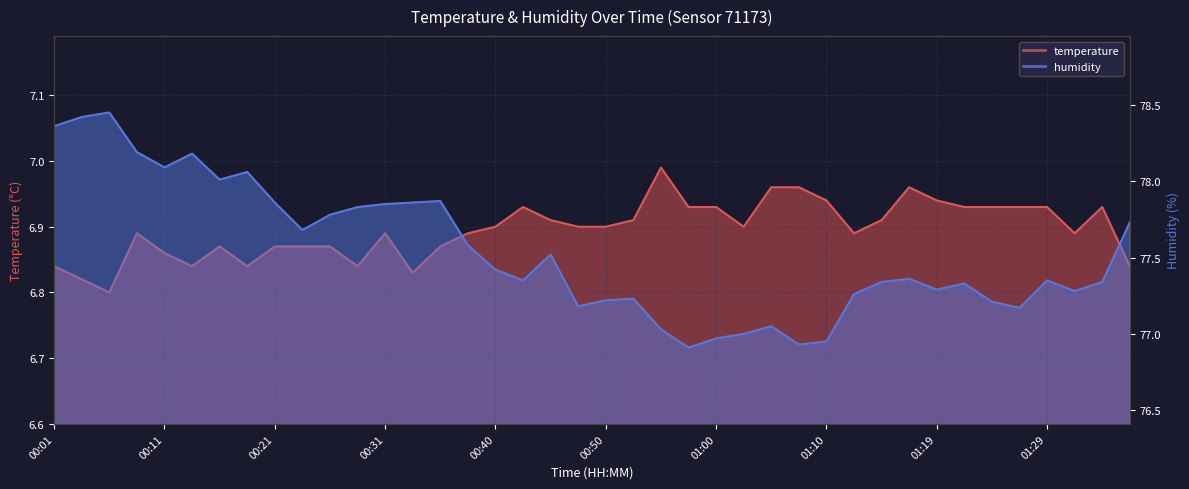

List the labels in order of humidity value, largest first.

00:06, 00:04, 00:01, 00:09, 00:14, 00:11, 00:18, 00:16, 00:35, 00:21, 00:33, 00:31, 00:28, 00:26, 01:36, 00:23, 00:38, 00:45, 00:40, 01:17, 00:43, 01:29, 01:14, 01:34, 01:22, 01:19, 01:31, 01:12, 00:52, 00:50, 01:24, 00:48, 01:27, 01:05, 00:55, 01:02, 01:00, 01:10, 01:07, 00:57